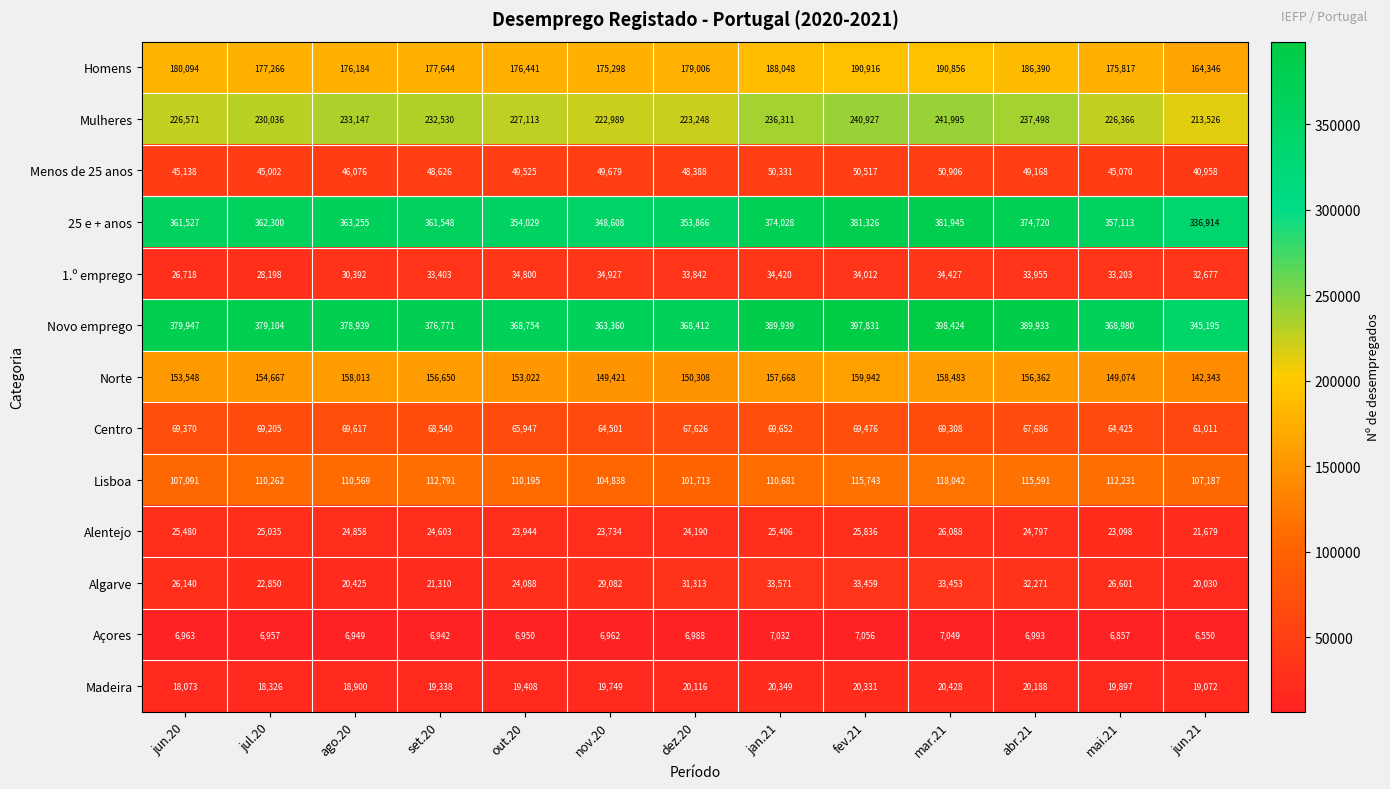

Which series has the largest total across all categories?

Novo emprego